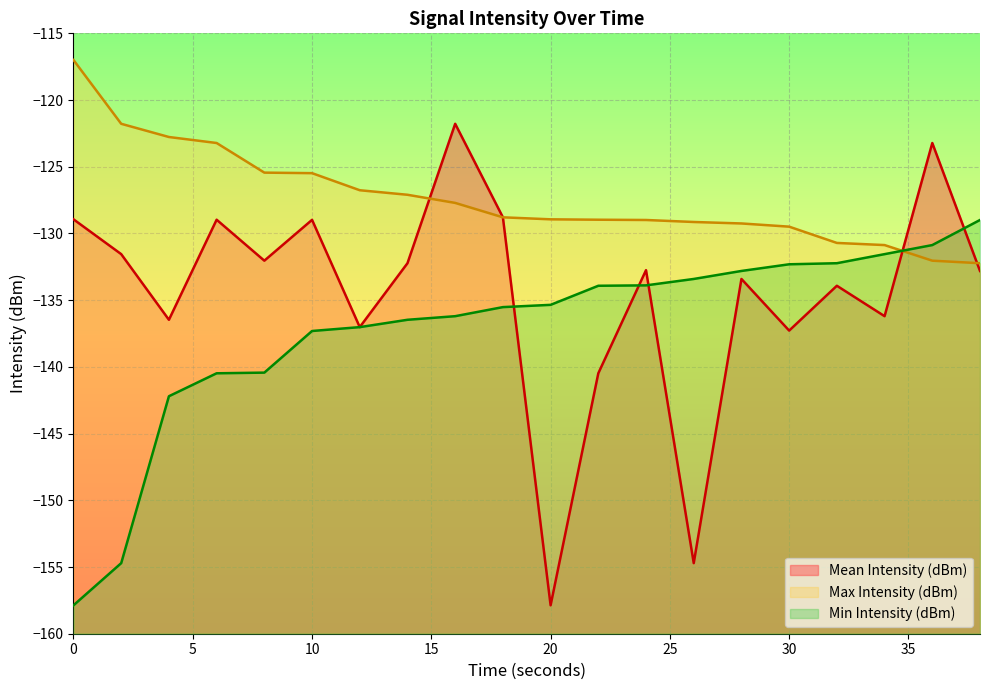

Between which two adjacent categories do Min Intensity (dBm) and Max Intensity (dBm) first intersect?

34 and 36